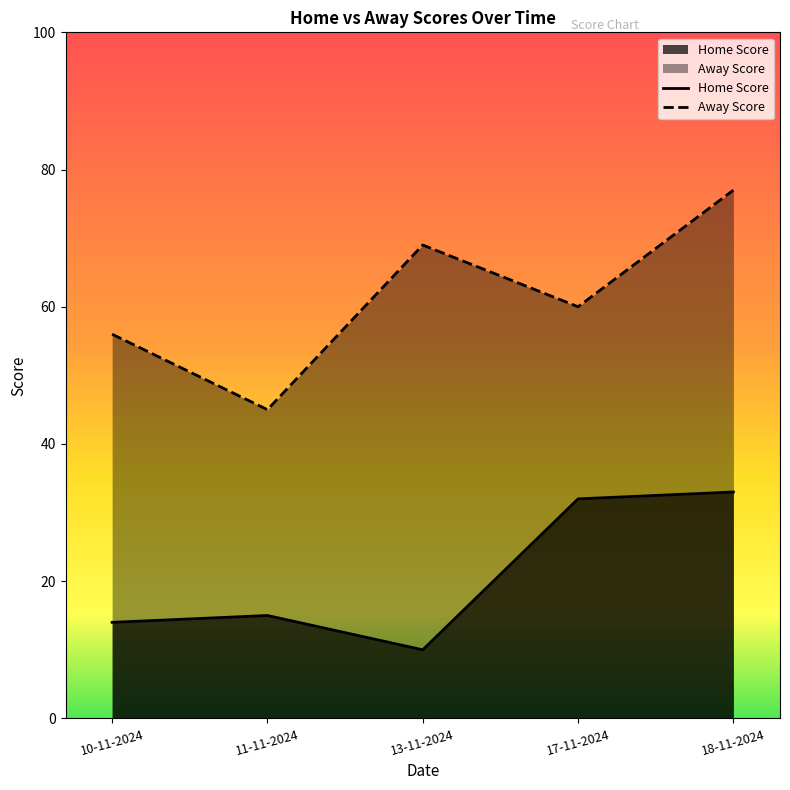

Rank the series by their average value, from highest to lowest.

Away Score, Home Score